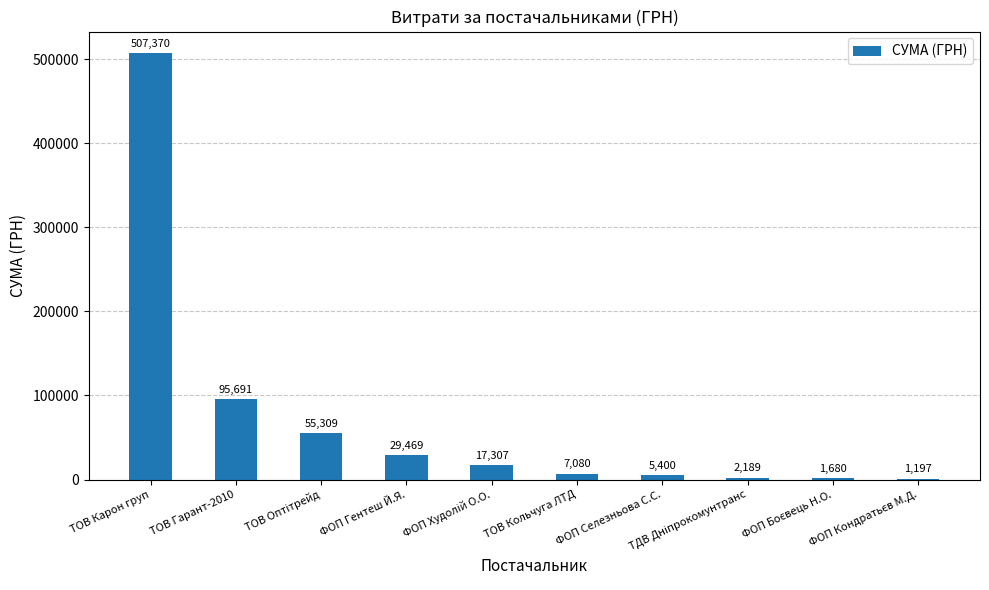

Are the bars horizontal?

No